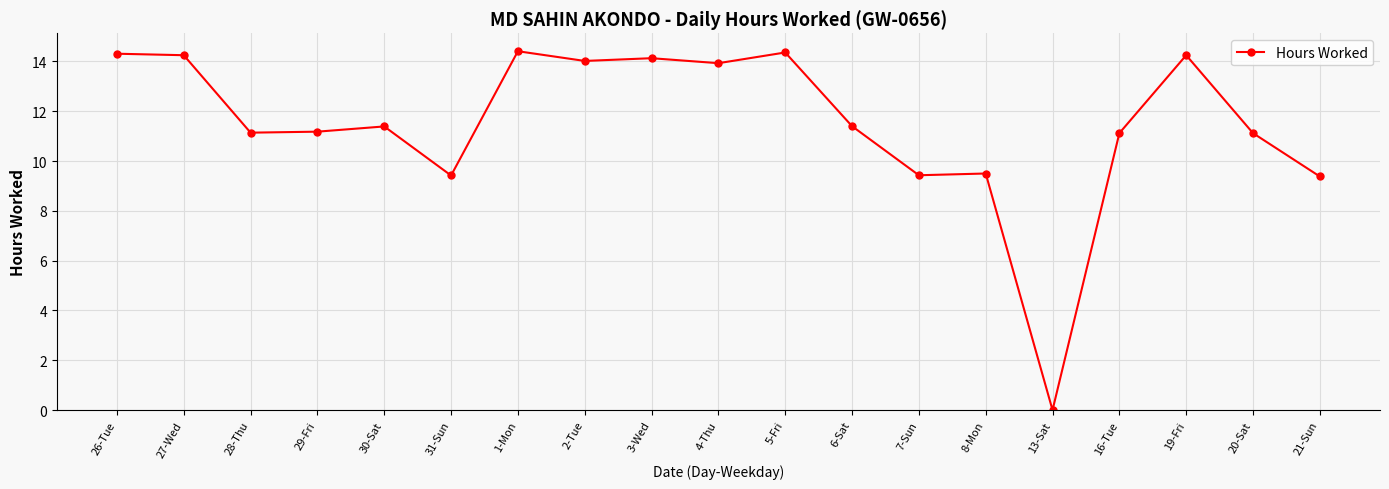

True or false: the data shows 13.9 at 4-Thu.

True